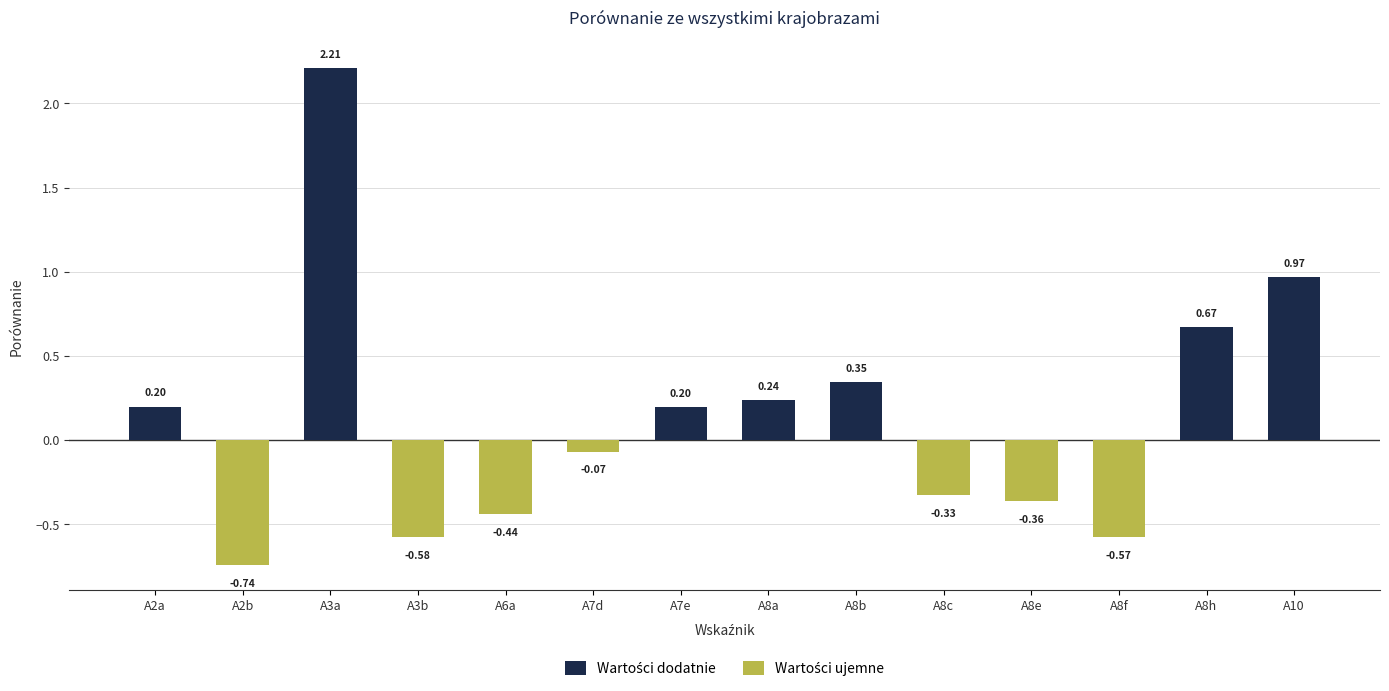

Does the chart contain any negative values?

Yes